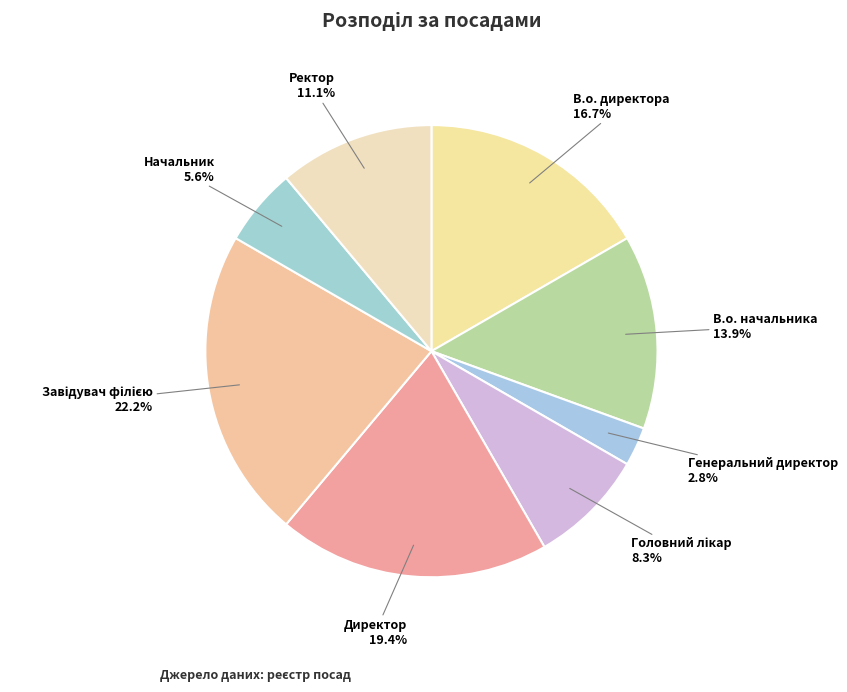

Combined, what portion of the pie is В.о. директора and Директор?

36.1%